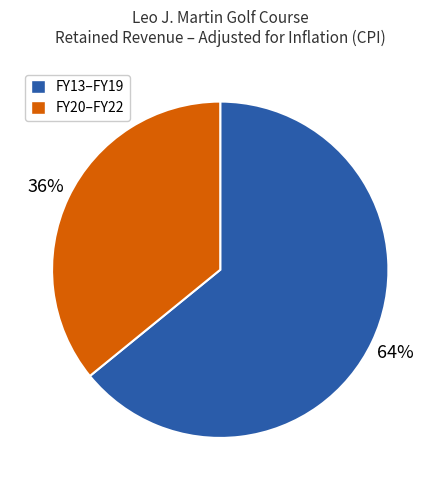

To the nearest percent, what is the average slice percentage?

50%